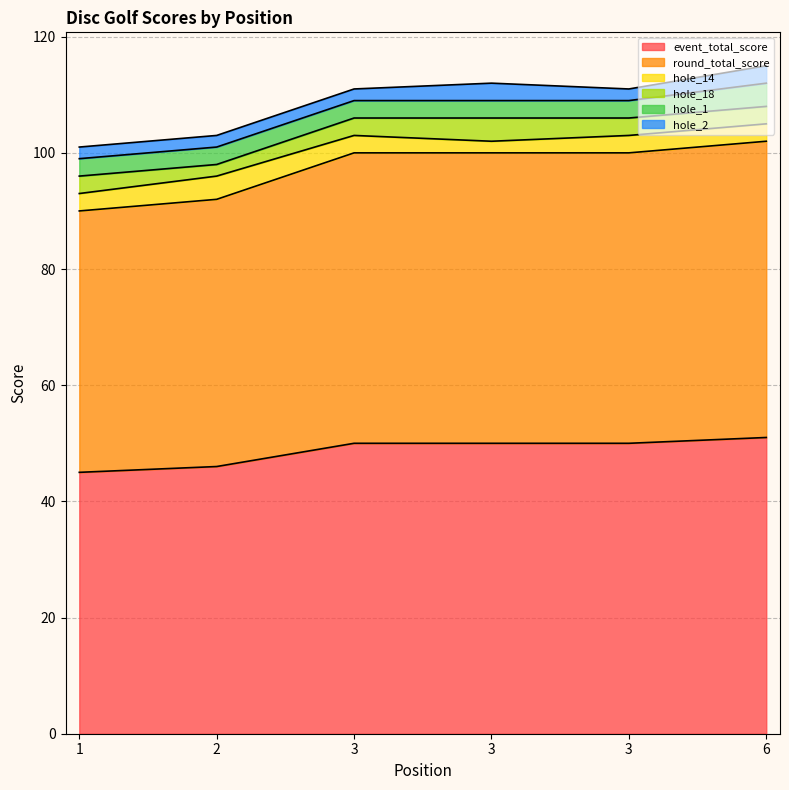

Rank the series by their maximum value, from highest to lowest.

event_total_score, round_total_score, hole_14, hole_18, hole_1, hole_2